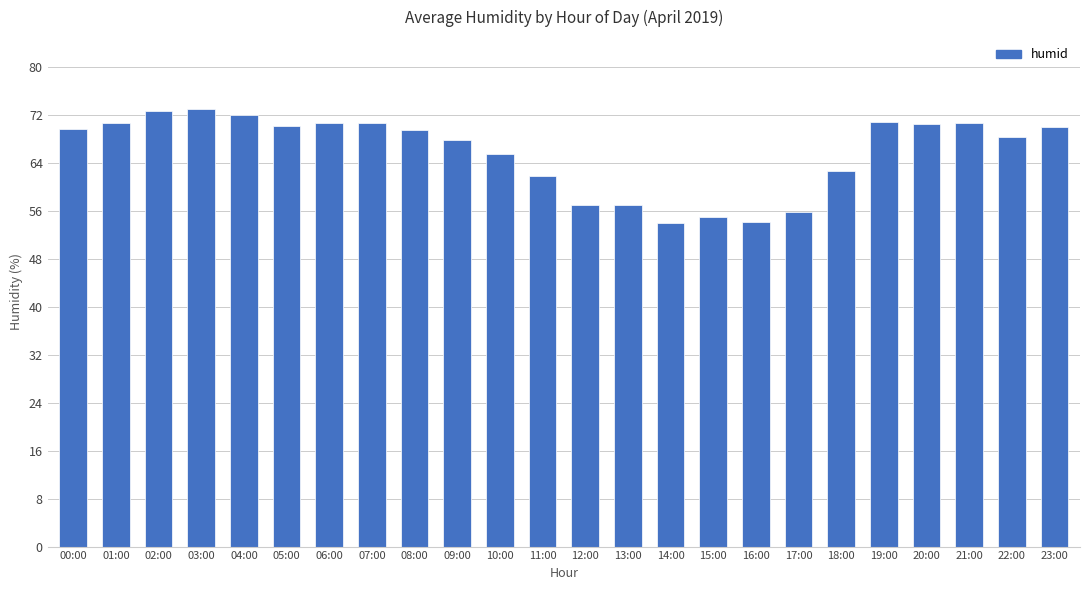

What is the minimum value shown in the chart?

54.0